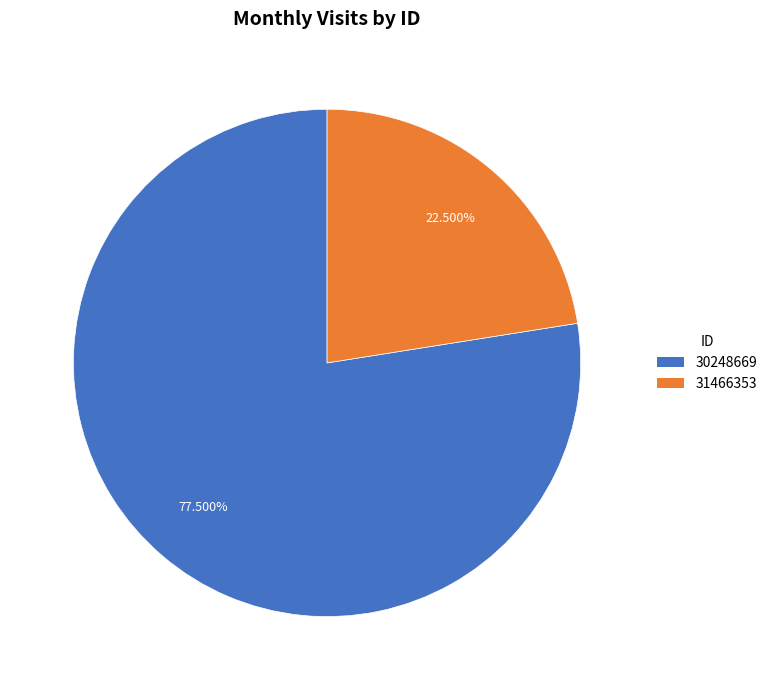

What percentage do 31466353 and 30248669 together represent?

100.0%